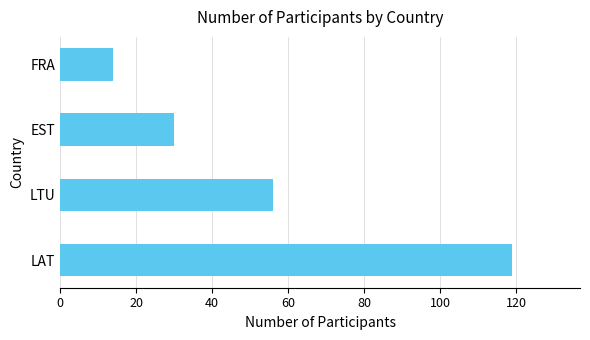

How many bars are there in total?

4